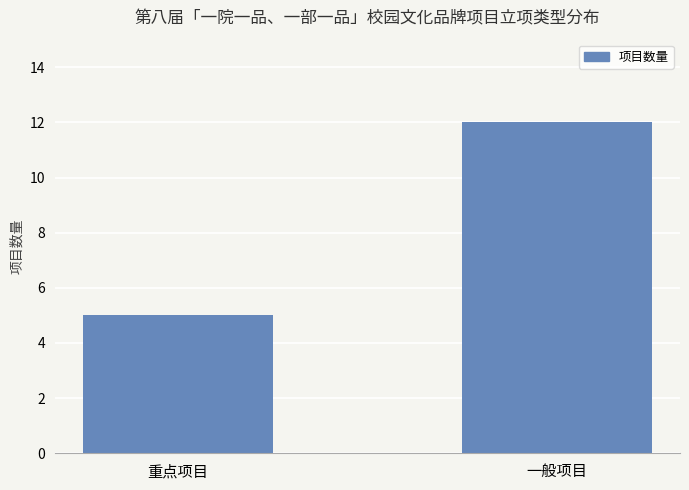

At which label is the value closest to 8?

重点项目